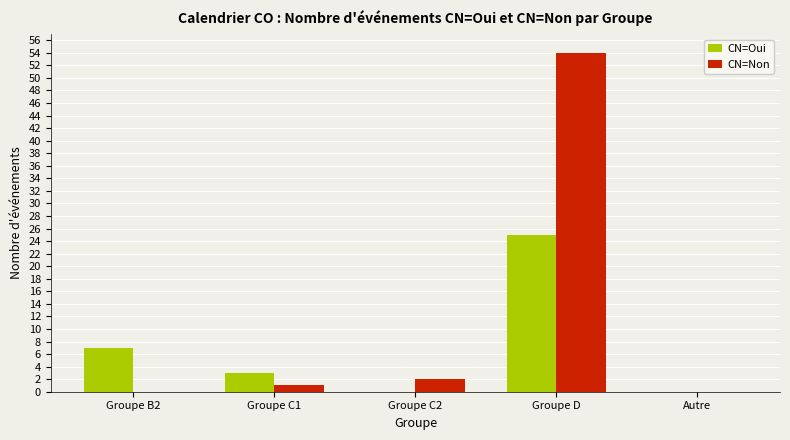

Is it true that CN=Oui equals 13 at Groupe D?

False